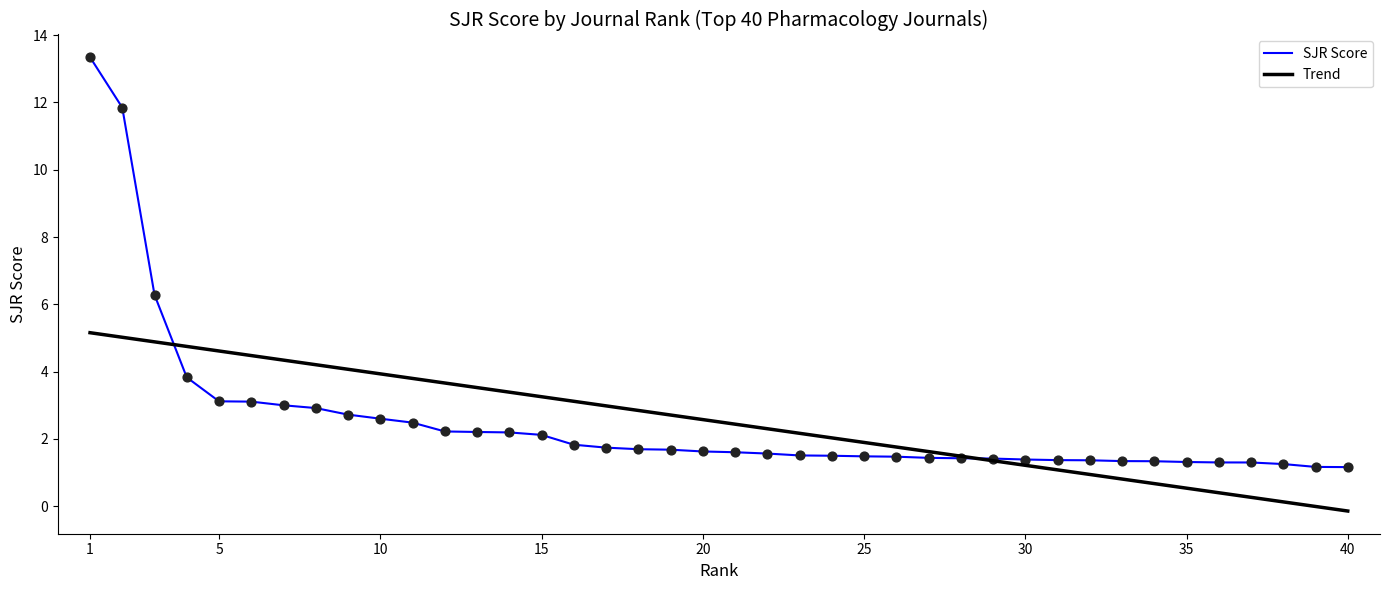

Which series has the widest spread of values?

SJR Score